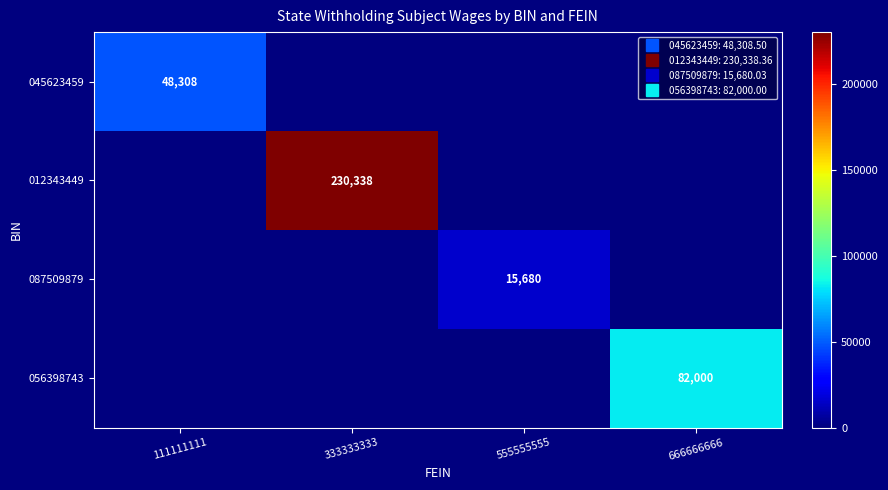

At which category is the sum across all series the highest?

333333333